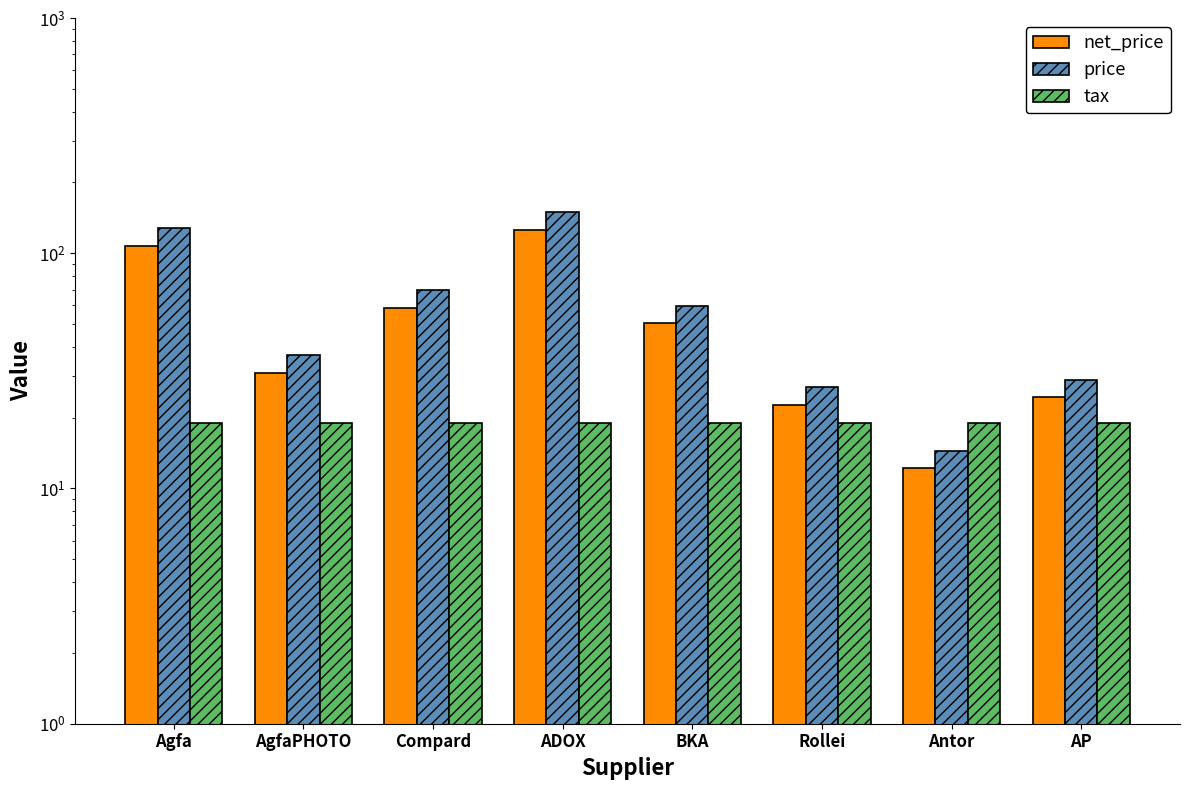

Read the net_price value at AP.

24.4